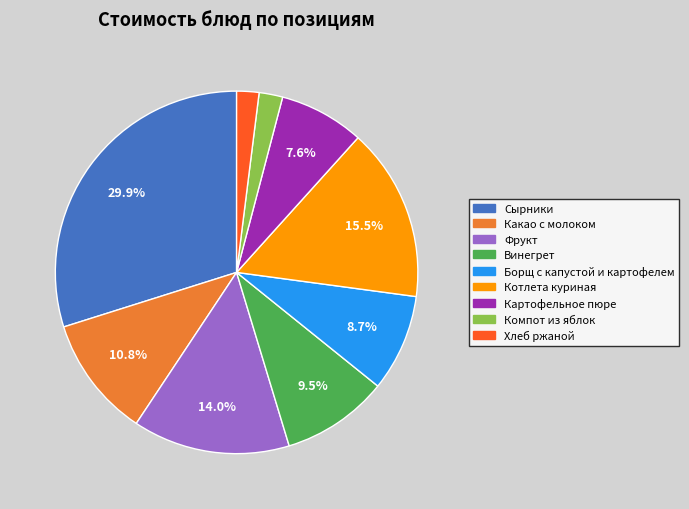

Combined, do Винегрет and Котлета куриная account for over 50%?

No